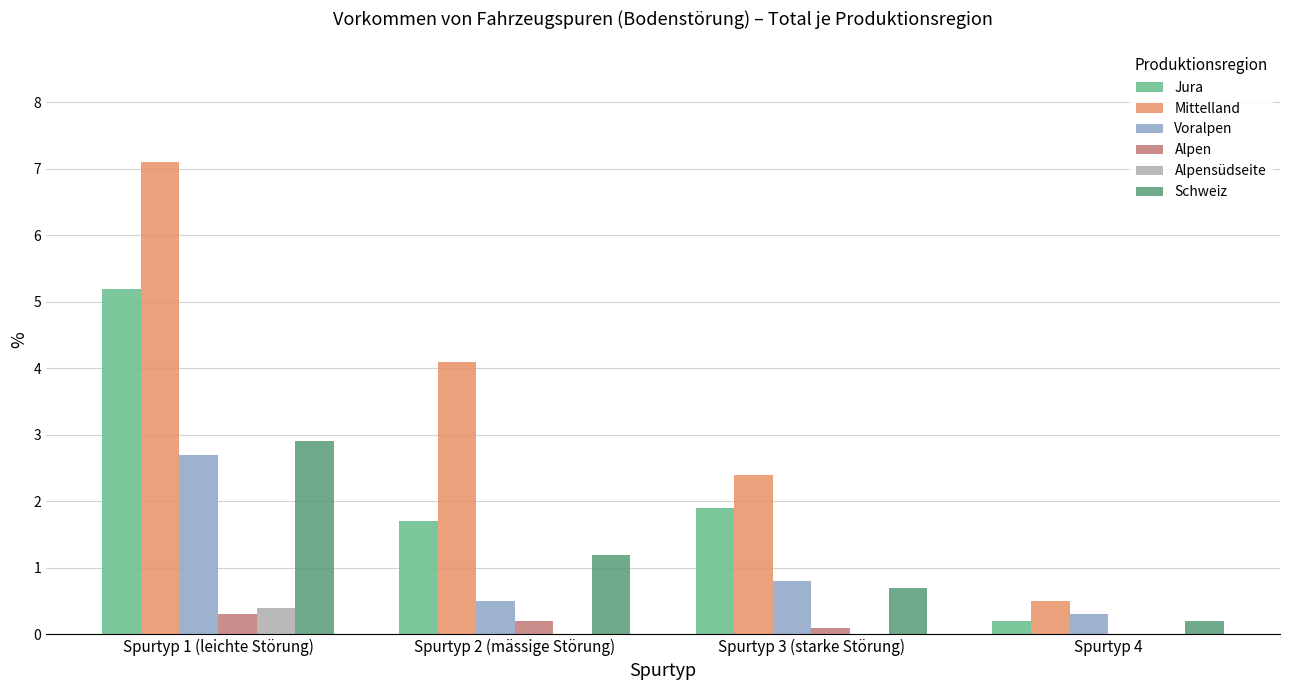

What is the sum of all Alpen values?

0.6